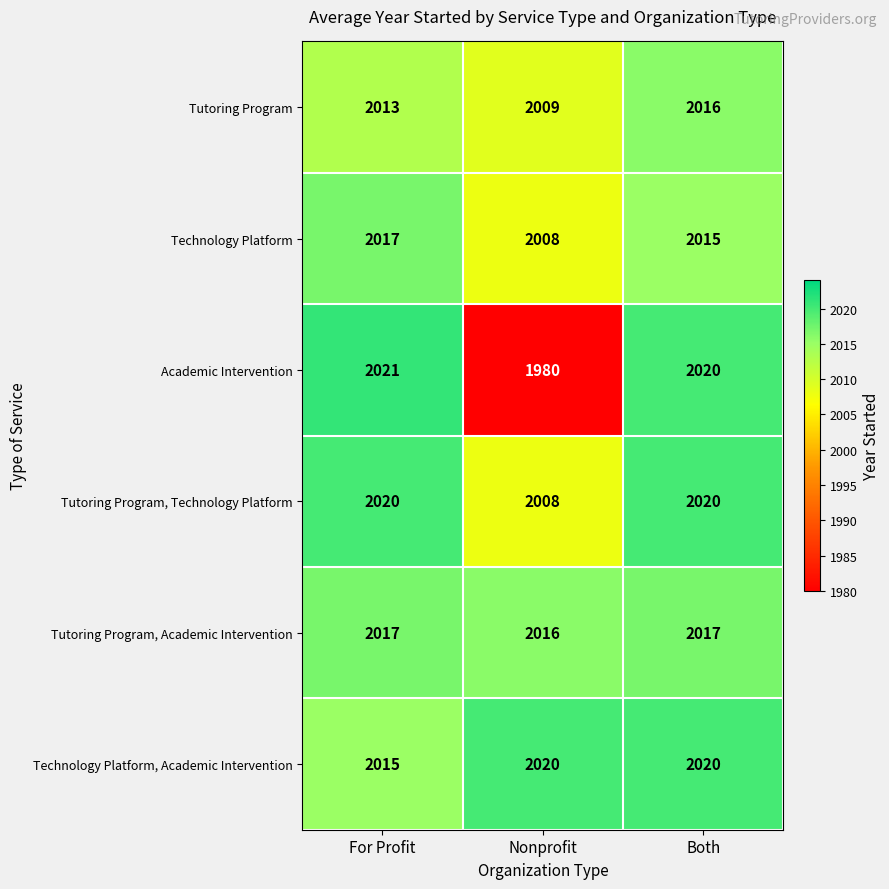

What is the total value across all series at Nonprofit?

12041